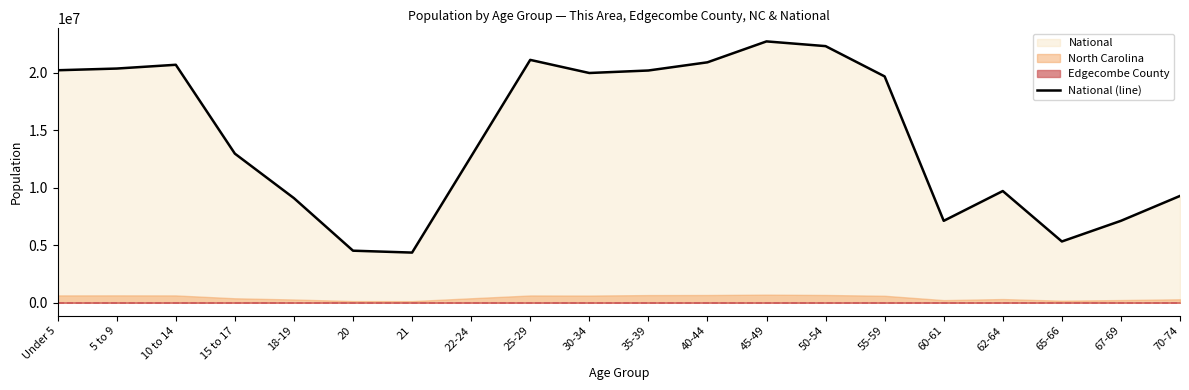

How many interior local valleys (lower than both neighbors) does the data have?

4